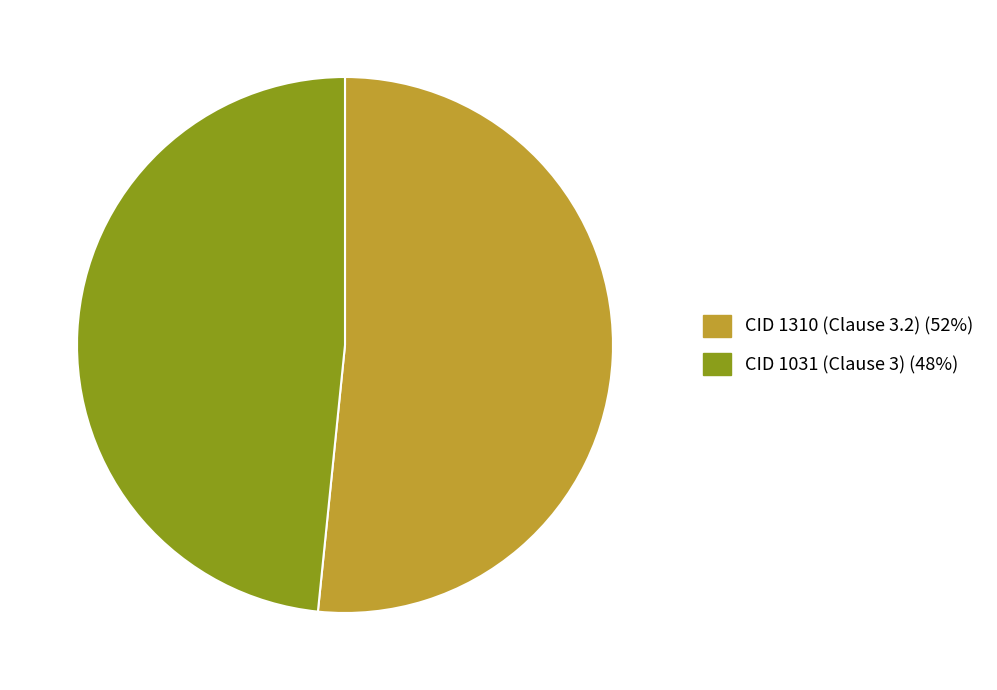

Which category has the biggest portion of the pie?

CID 1310 (Clause 3.2)